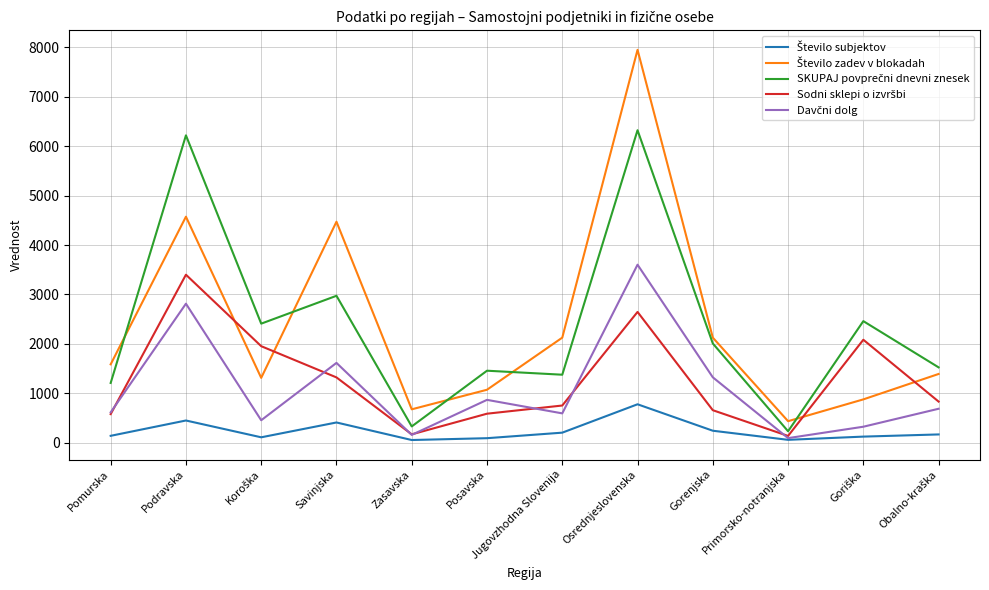

What is the greatest value displayed?

7948.0